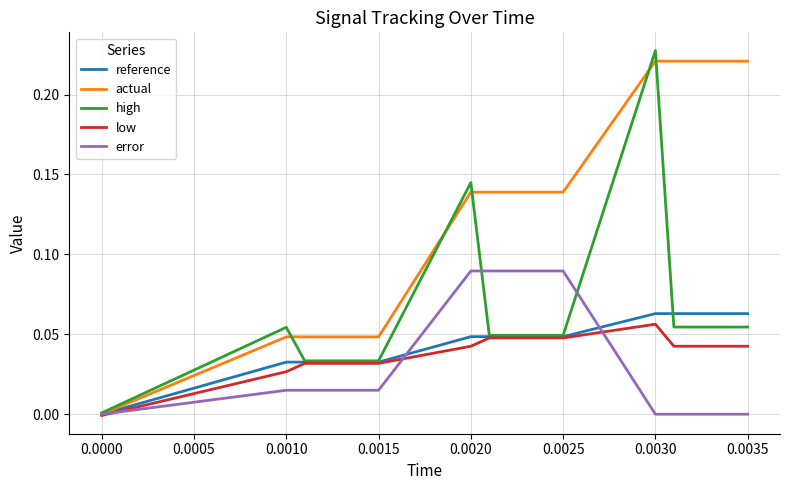

Which series has the widest spread of values?

high